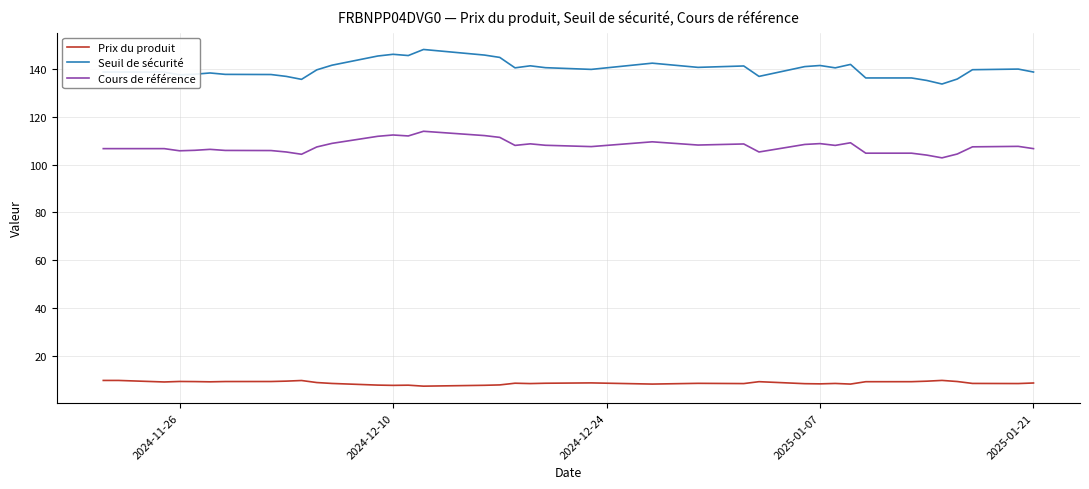

What is the highest value of the Prix du produit series?

9.8